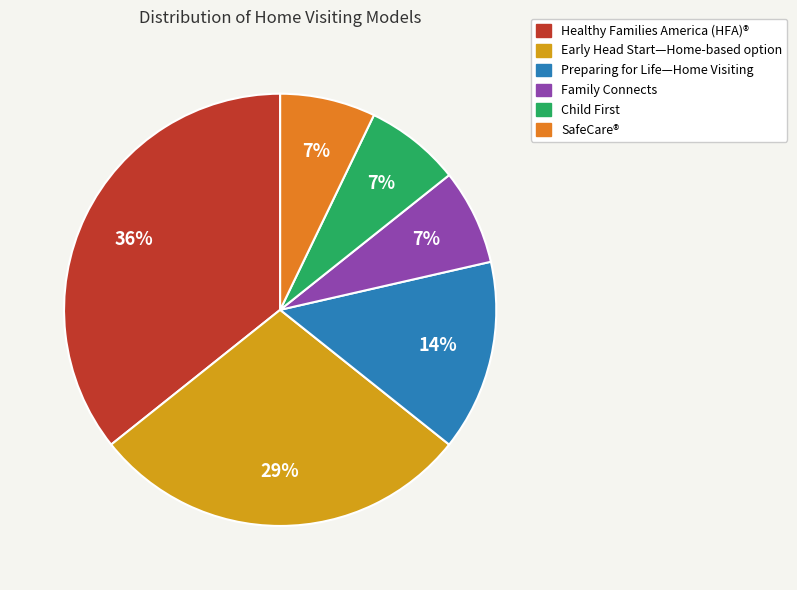

Which slice is the largest?

Healthy Families America (HFA)®